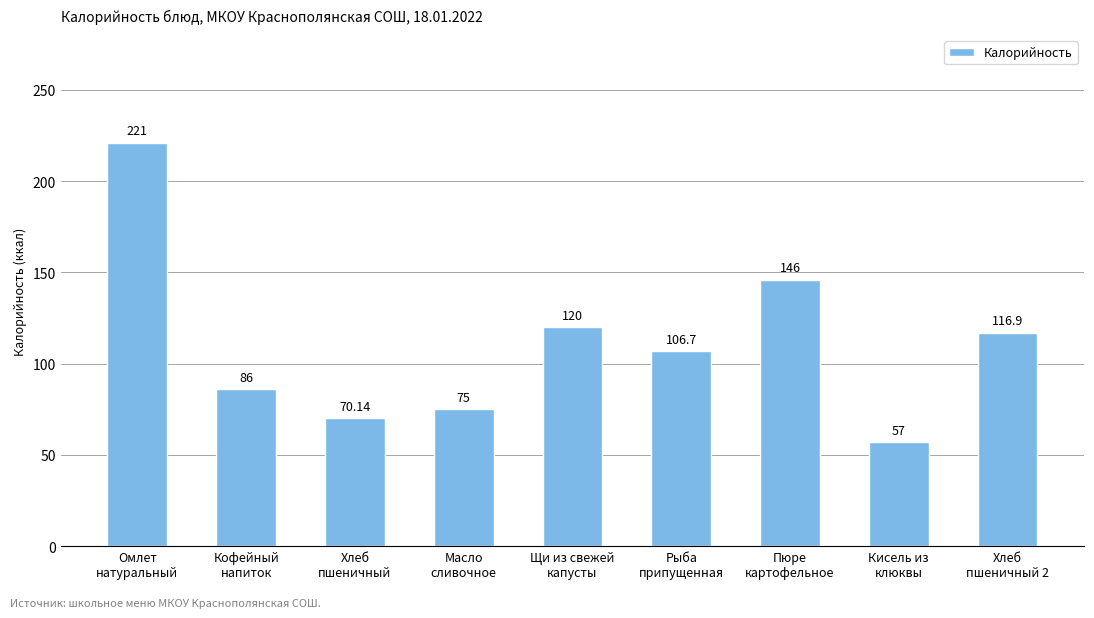

Approximately how many times larger is the value at Пюре
картофельное compared to Кофейный
напиток?

1.7